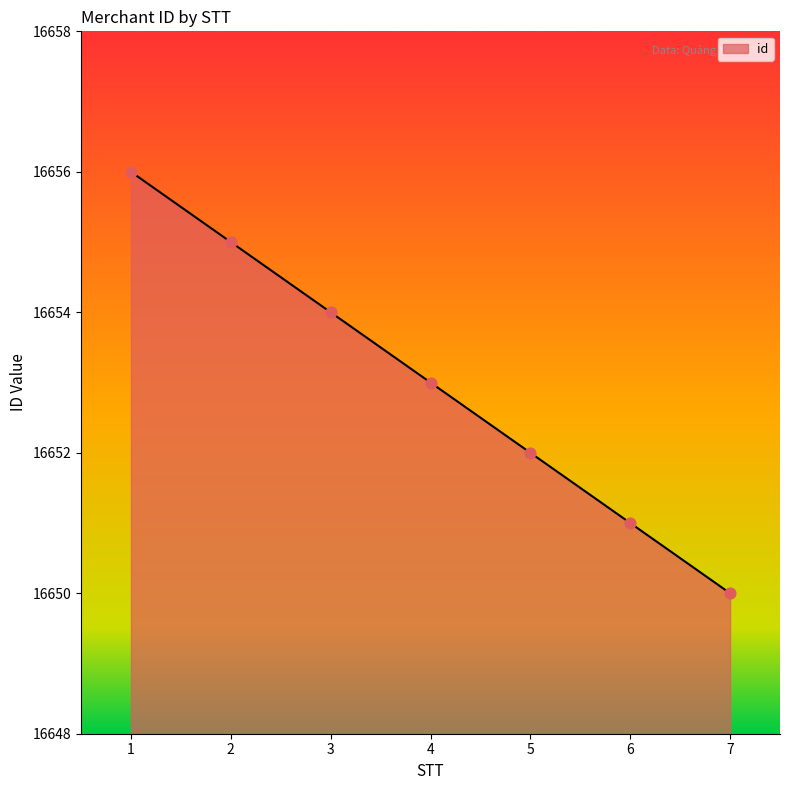

Which has a higher value, 6 or 3?

3